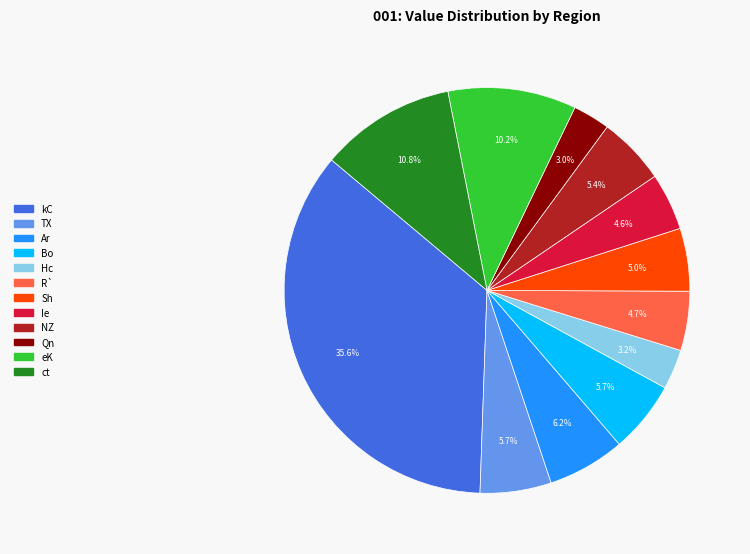

Is there any slice that represents more than half of the pie?

No